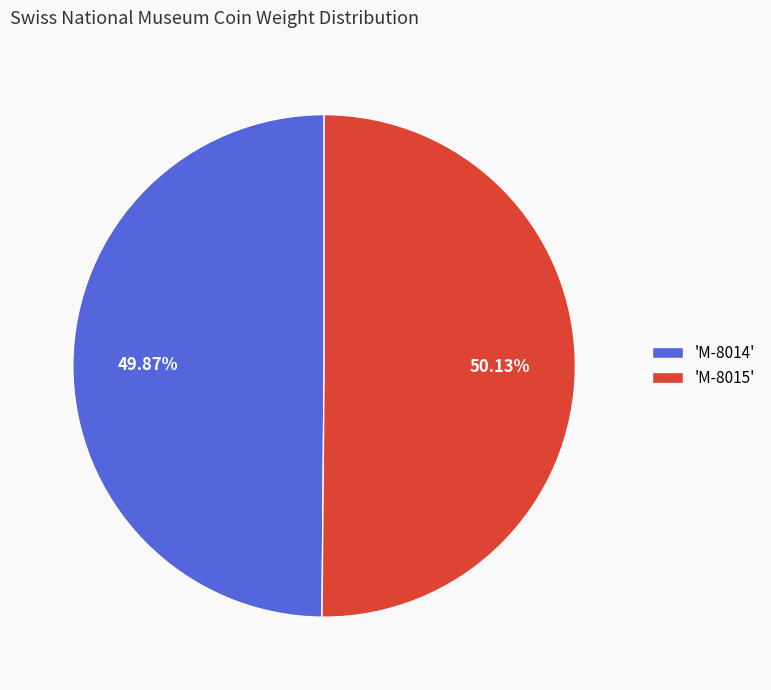

To the nearest percent, what is the average slice percentage?

50%